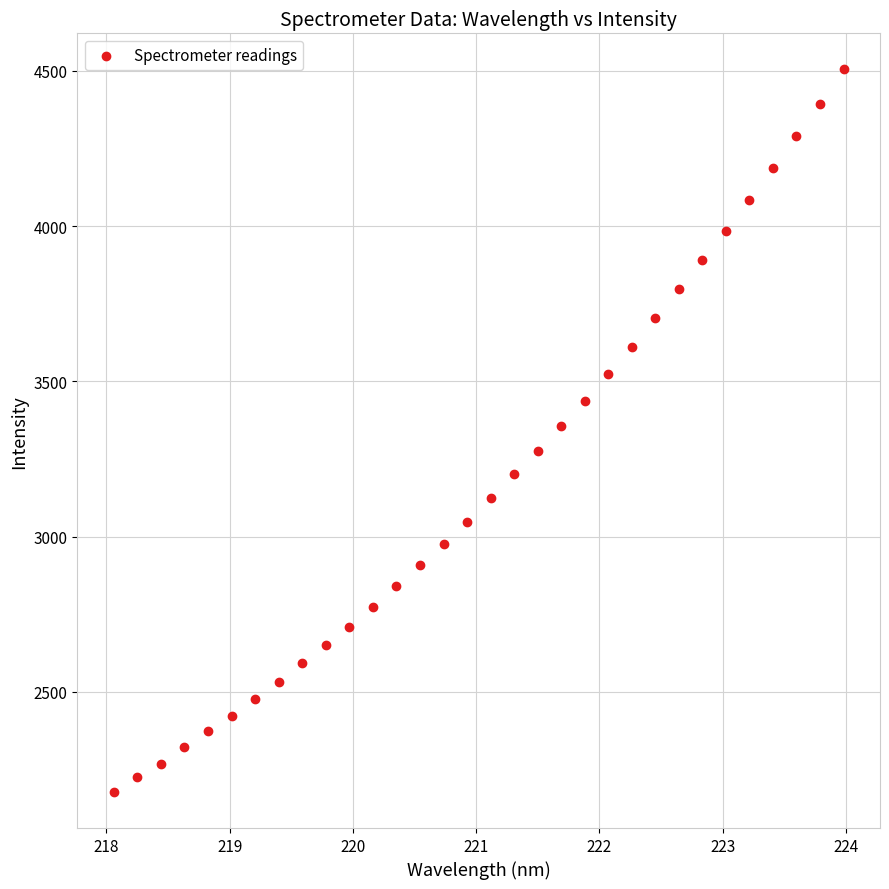

What is the range of Y values (max minus min)?

2325.7